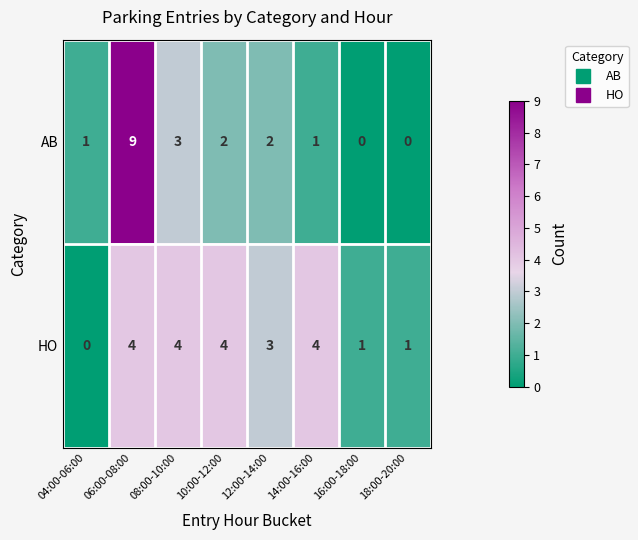

Is it true that HO equals 3 at 12:00-14:00?

True